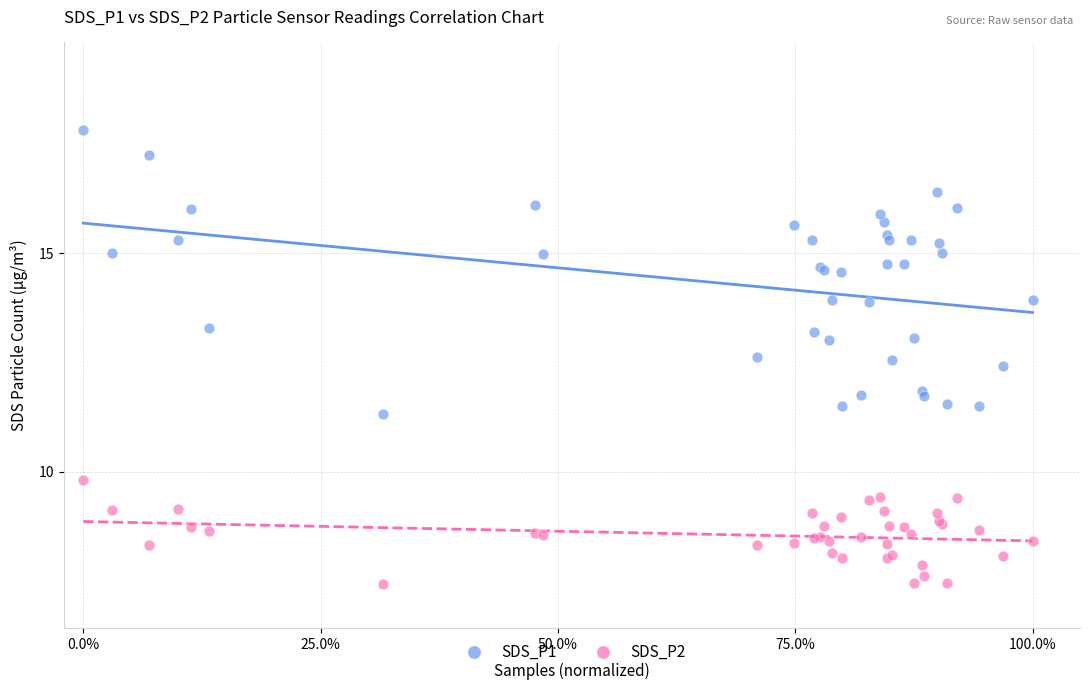

Which series reaches the maximum Y coordinate?

SDS_P1